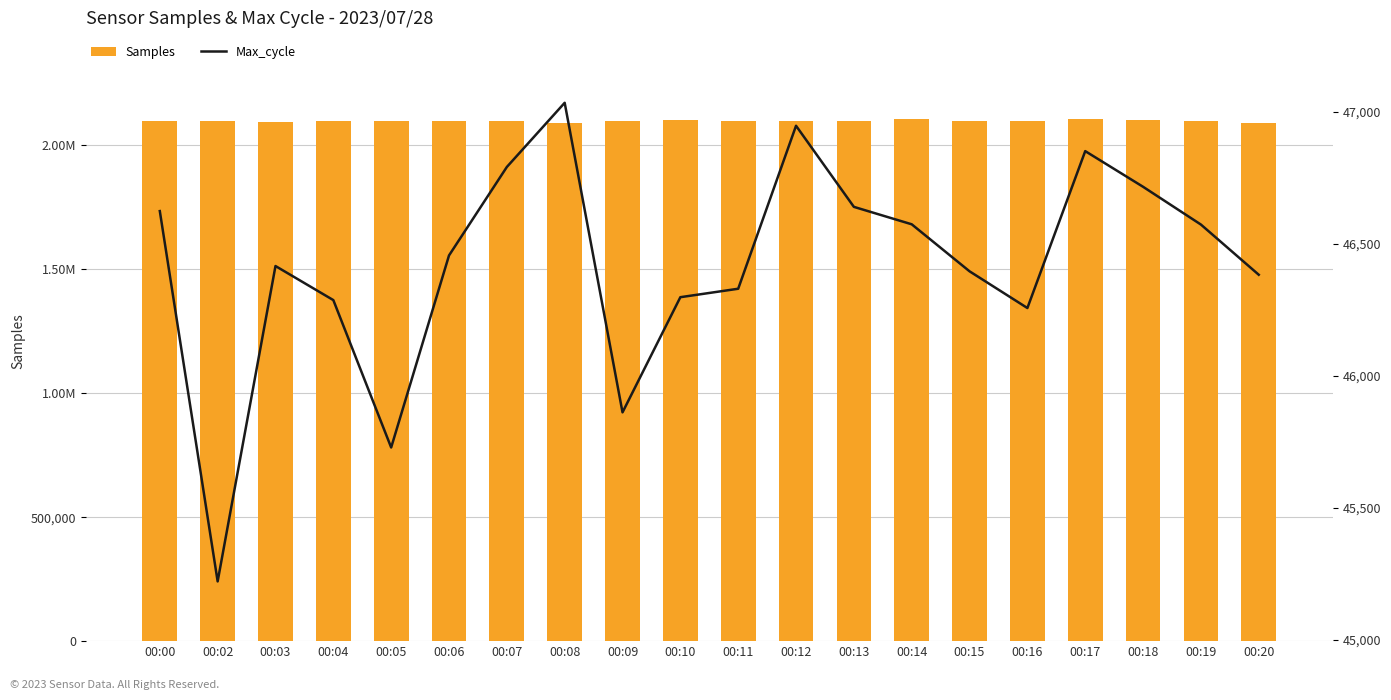

How many data points in Samples are above 2097927?

9